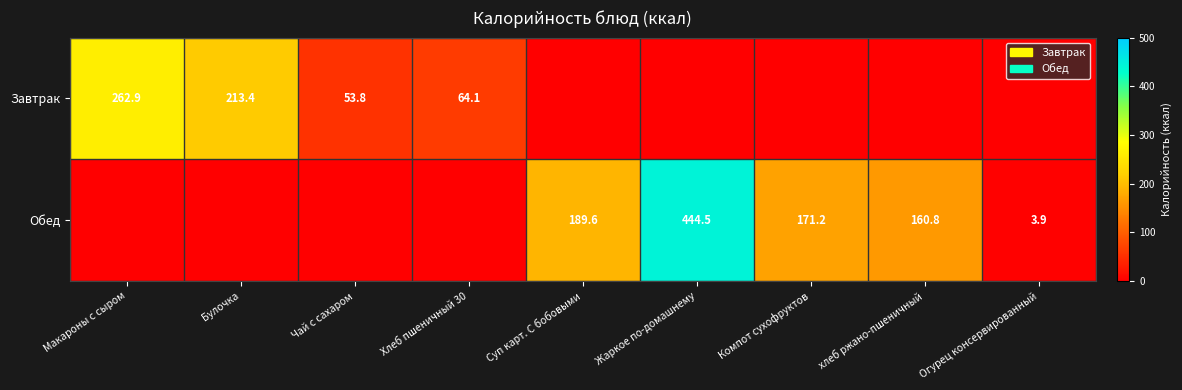

The value of Завтрак at Макароны с сыром is 401.4. True or false?

False